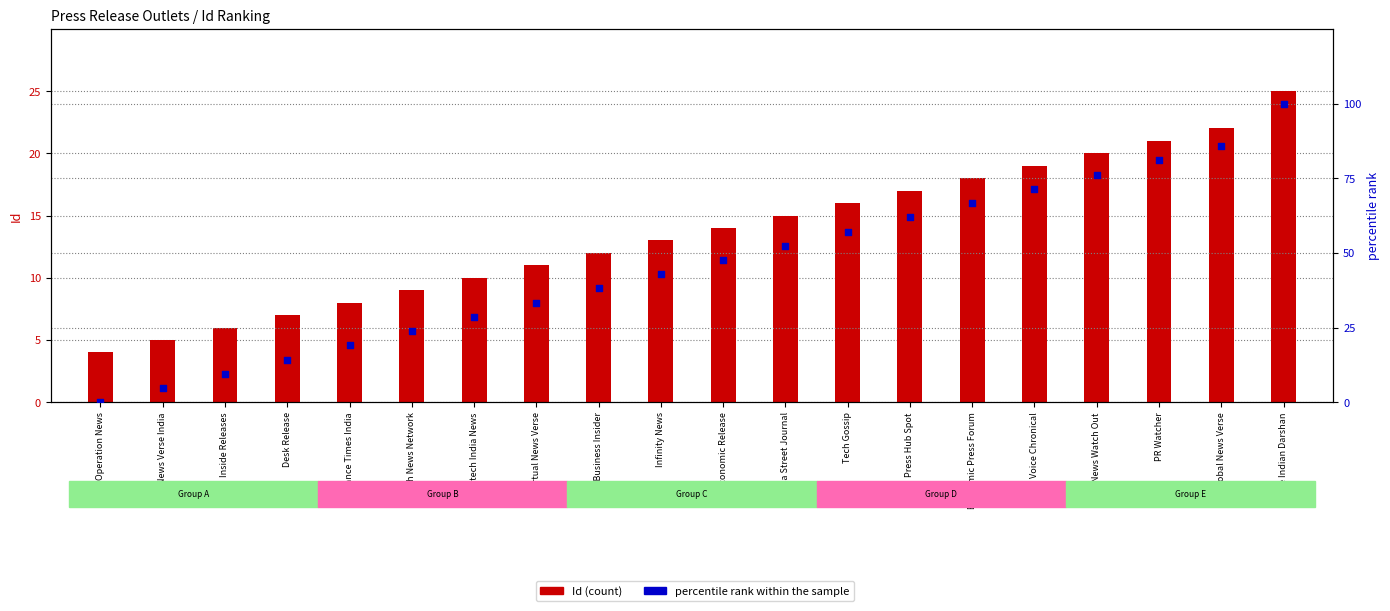

At how many categories does at least one series exceed 45?

10